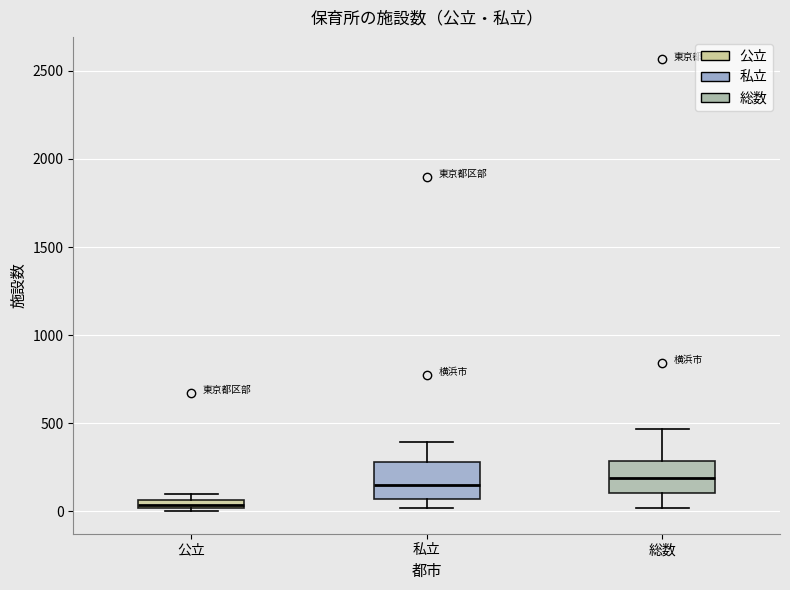

Where does the lower whisker of the box for 総数 end on the y-axis? The values are not printed on the chart, so give them approximately, as read against the axis.

0